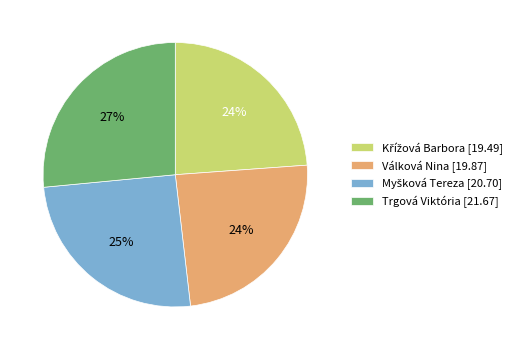

Which slice is the largest?

Trgová Viktória